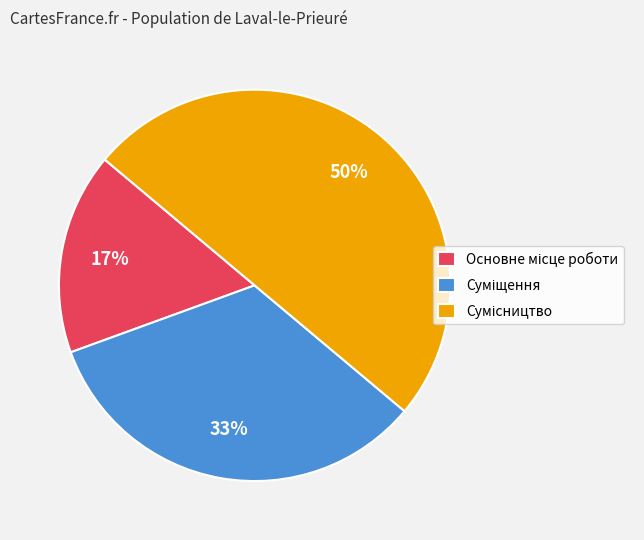

To the nearest percent, what is the difference between the largest and smallest slice percentages?

33%